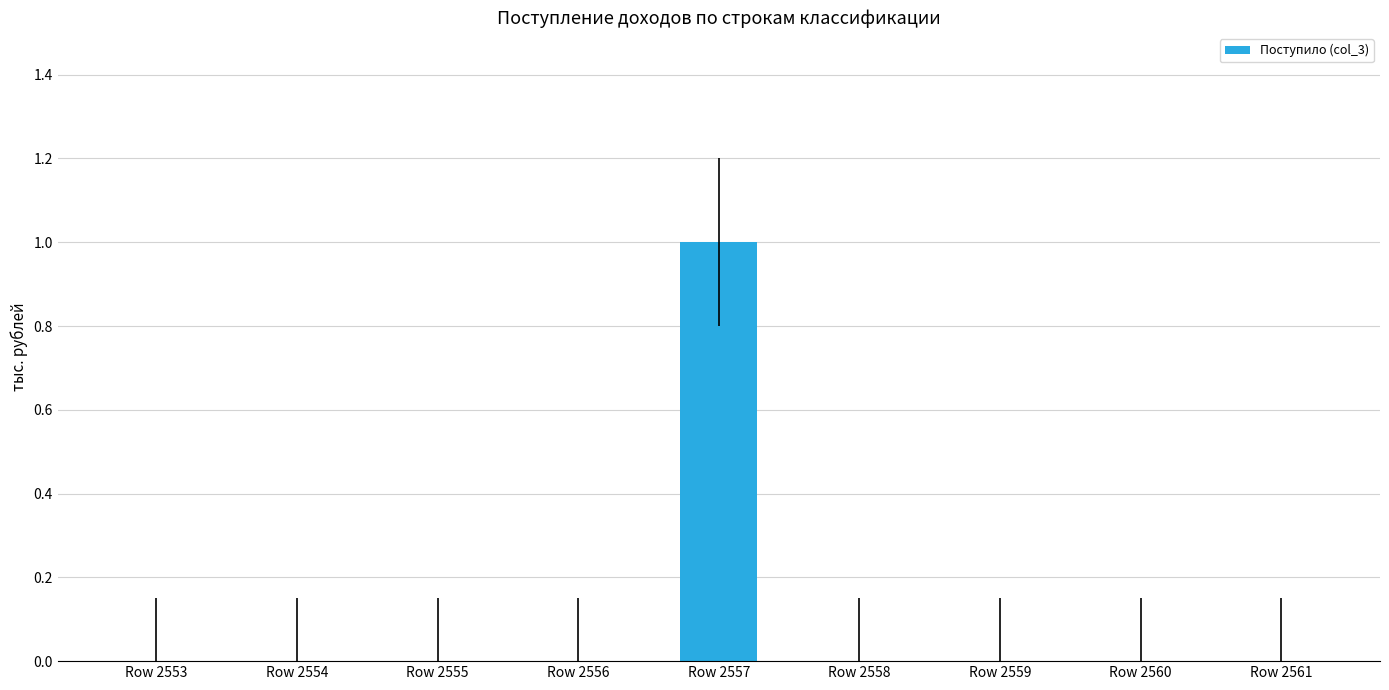

Is it true that the value at Row 2560 is 0?

True